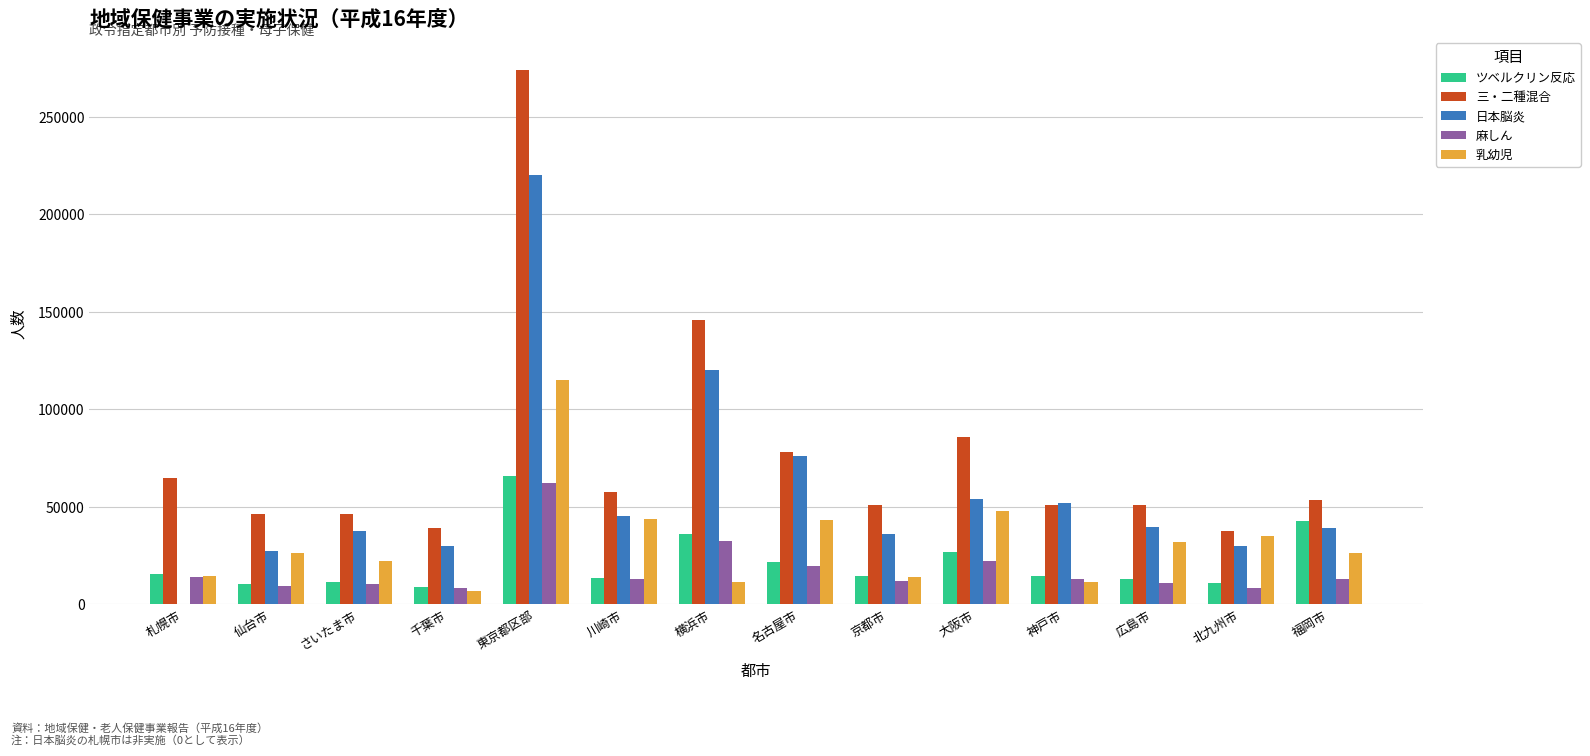

What is the highest value of the ツベルクリン反応 series?

65888